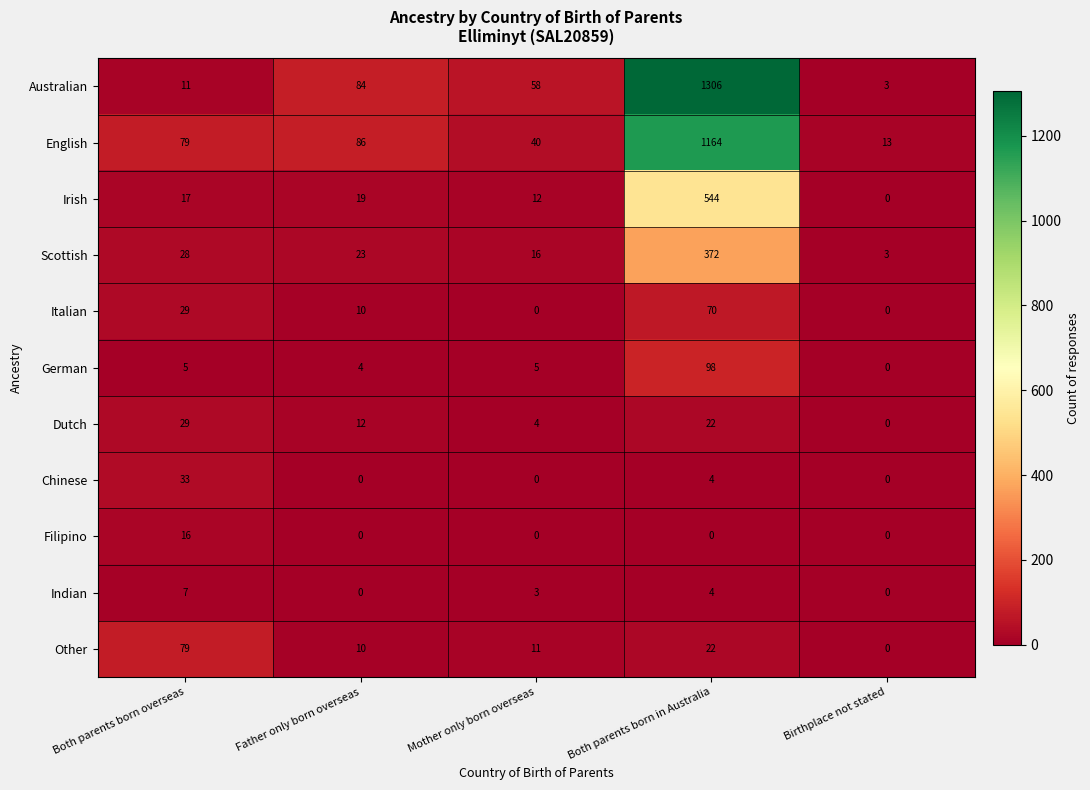

What is the difference between the second highest and minimum values in the Other series?

22